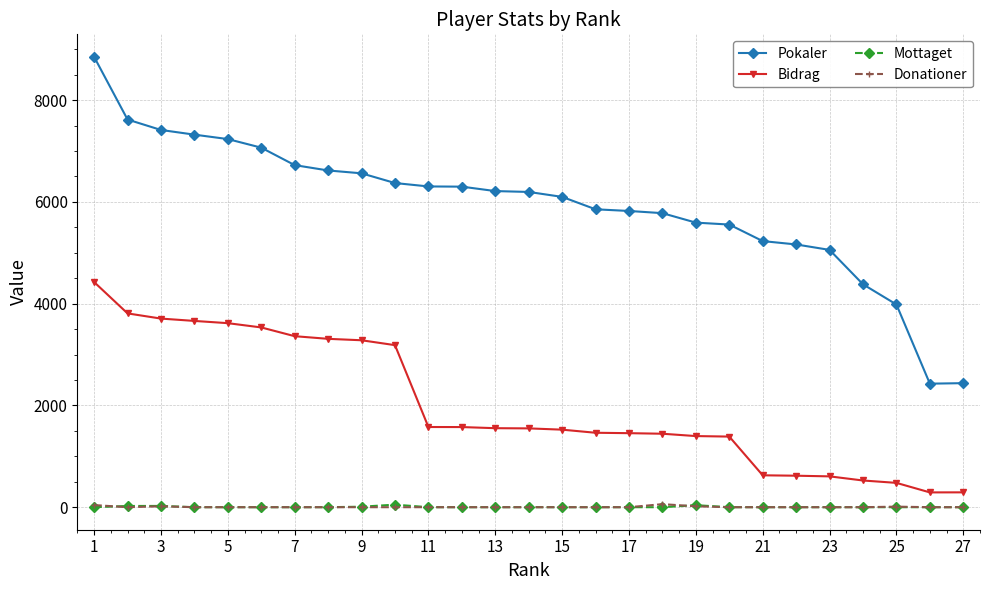

In Pokaler, how many points are lower than both neighbors (excluding endpoints)?

1